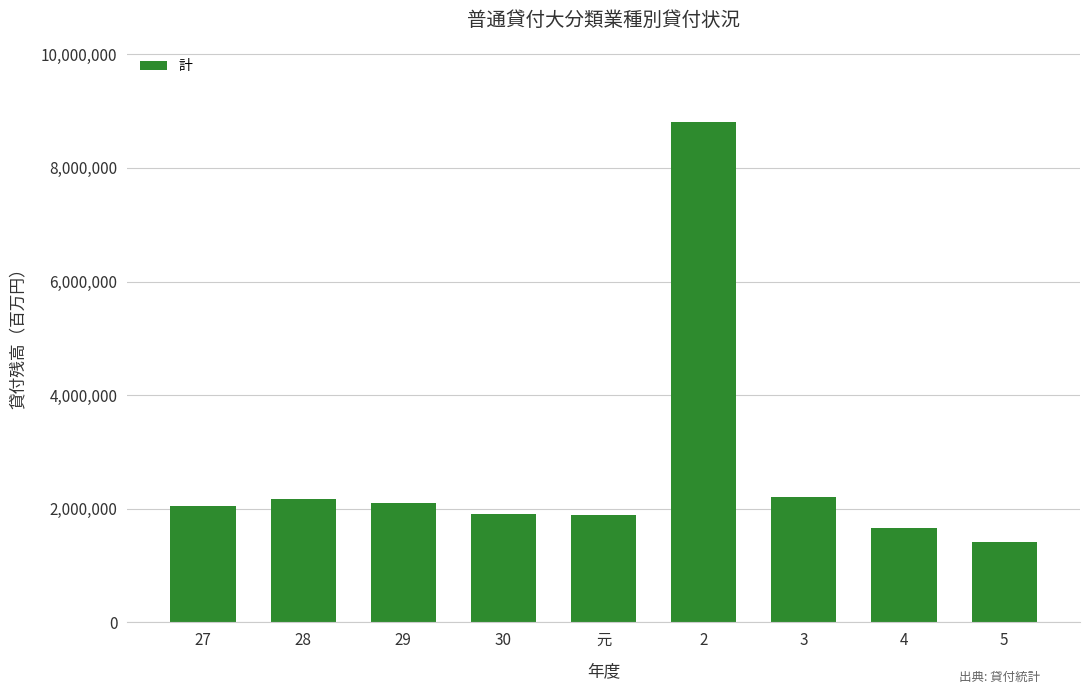

What is the difference between the maximum and minimum values?

7388544